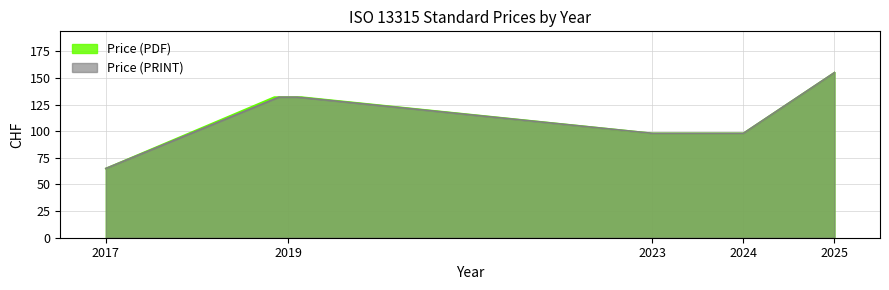

Between 2019 and 2017, which is larger?

2019